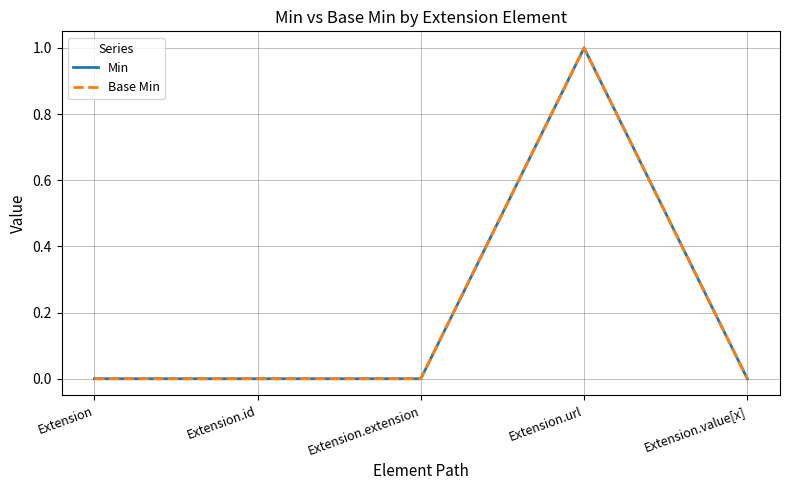

Which series changed the most between Extension.url and Extension.value[x]?

Min